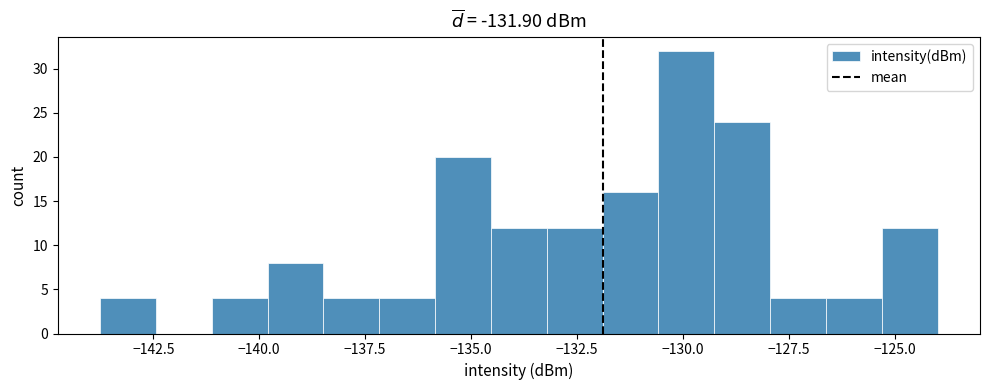

Read against the x-axis, roughly where is the centre of the tallest bar?

-130.0